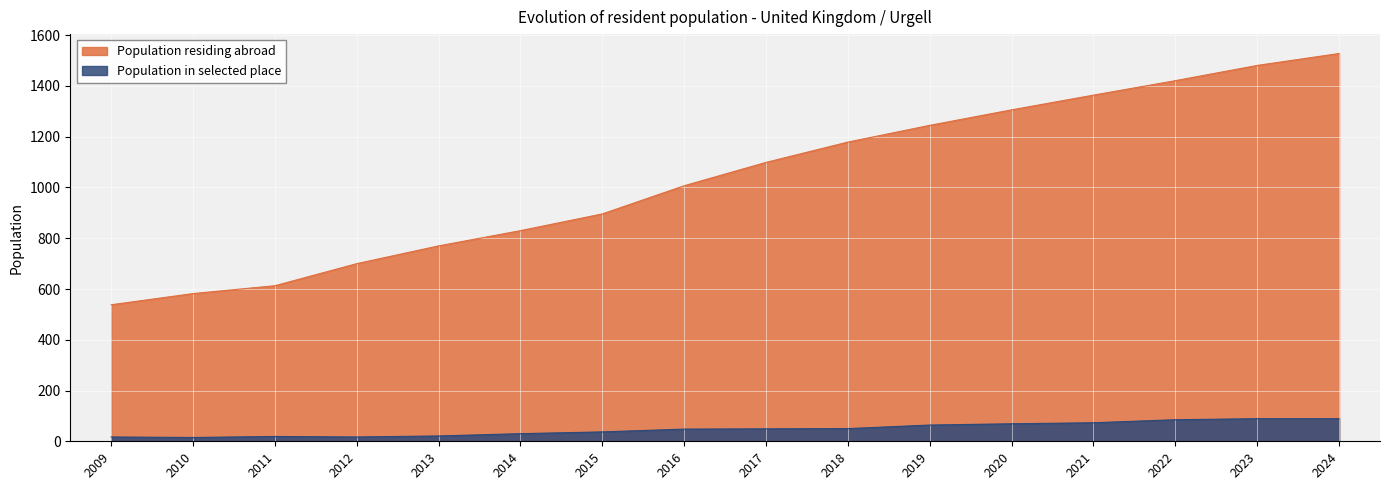

How many values in the Population residing abroad series exceed 1099?

7